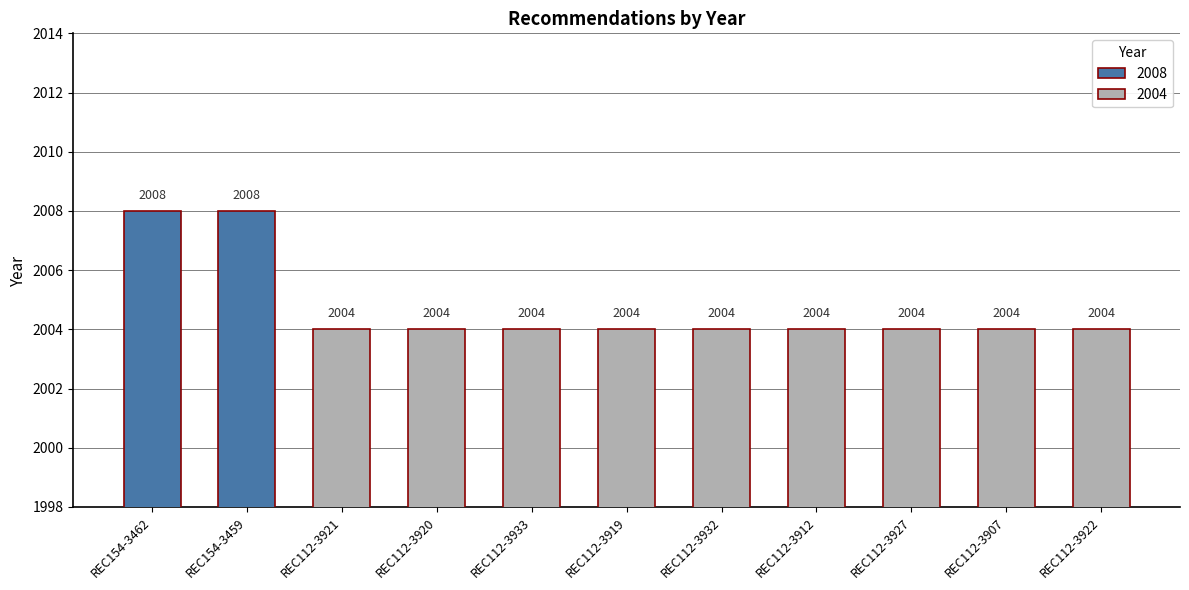

Read the value at REC112-3933.

2004